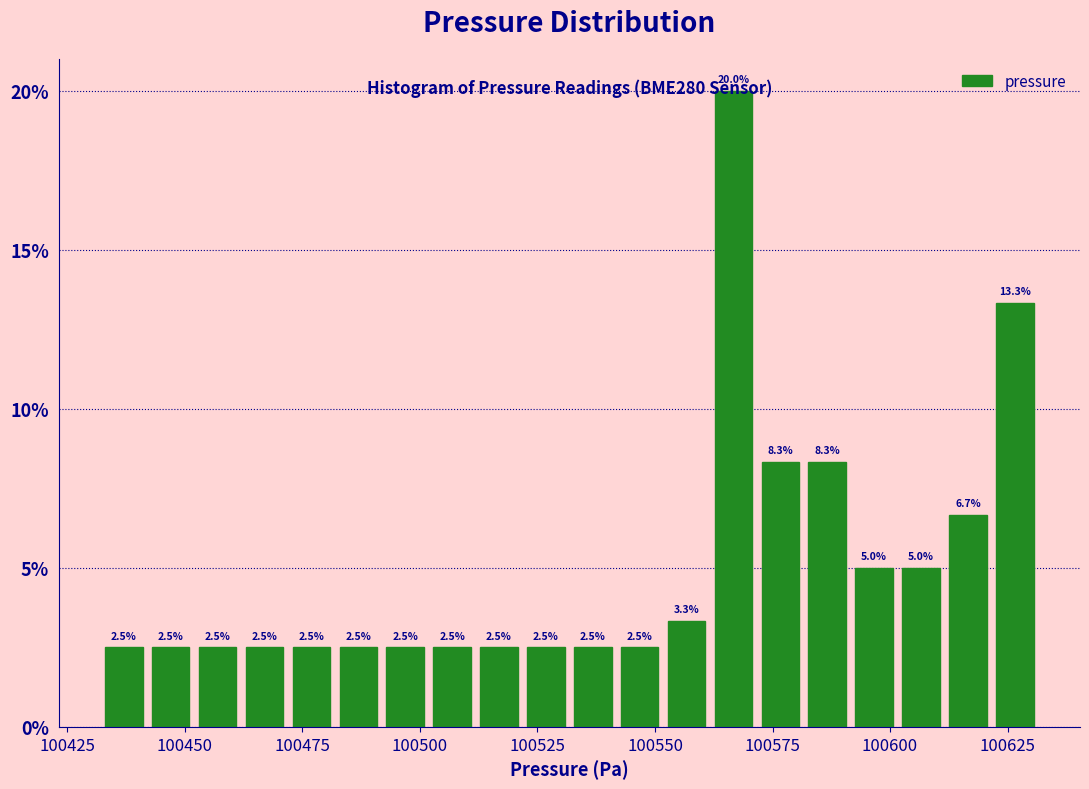

Read against the x-axis, roughly where is the centre of the tallest bar?

100565